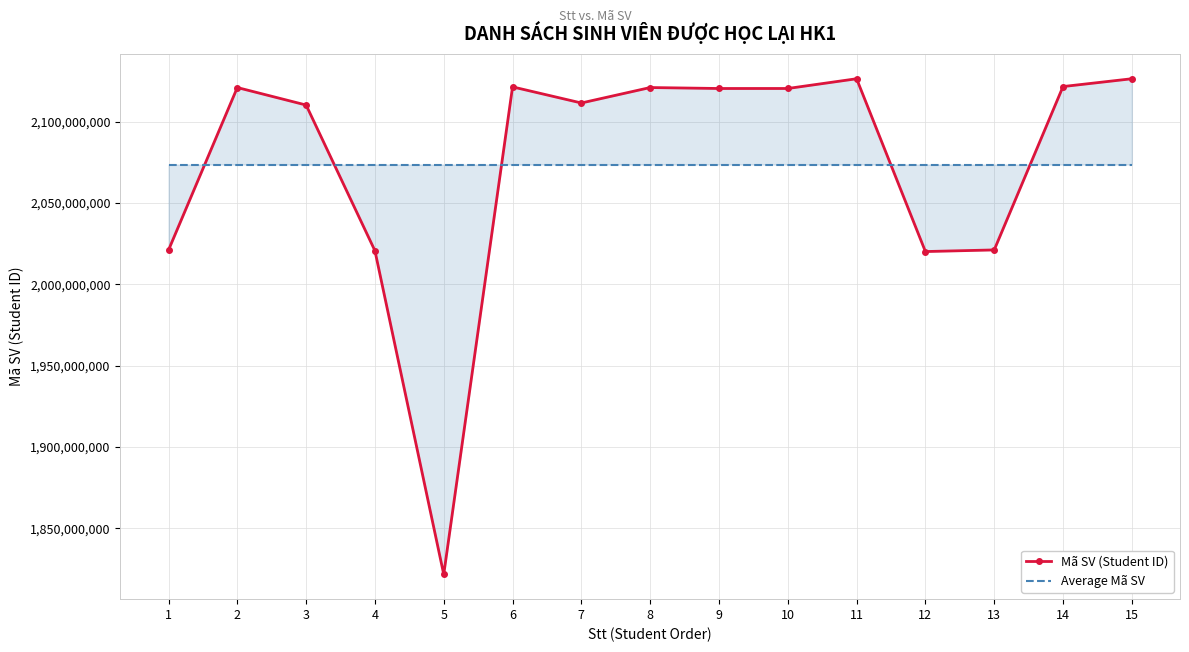

The value of Mã SV (Student ID) at 5 is 1821613524.0. True or false?

True